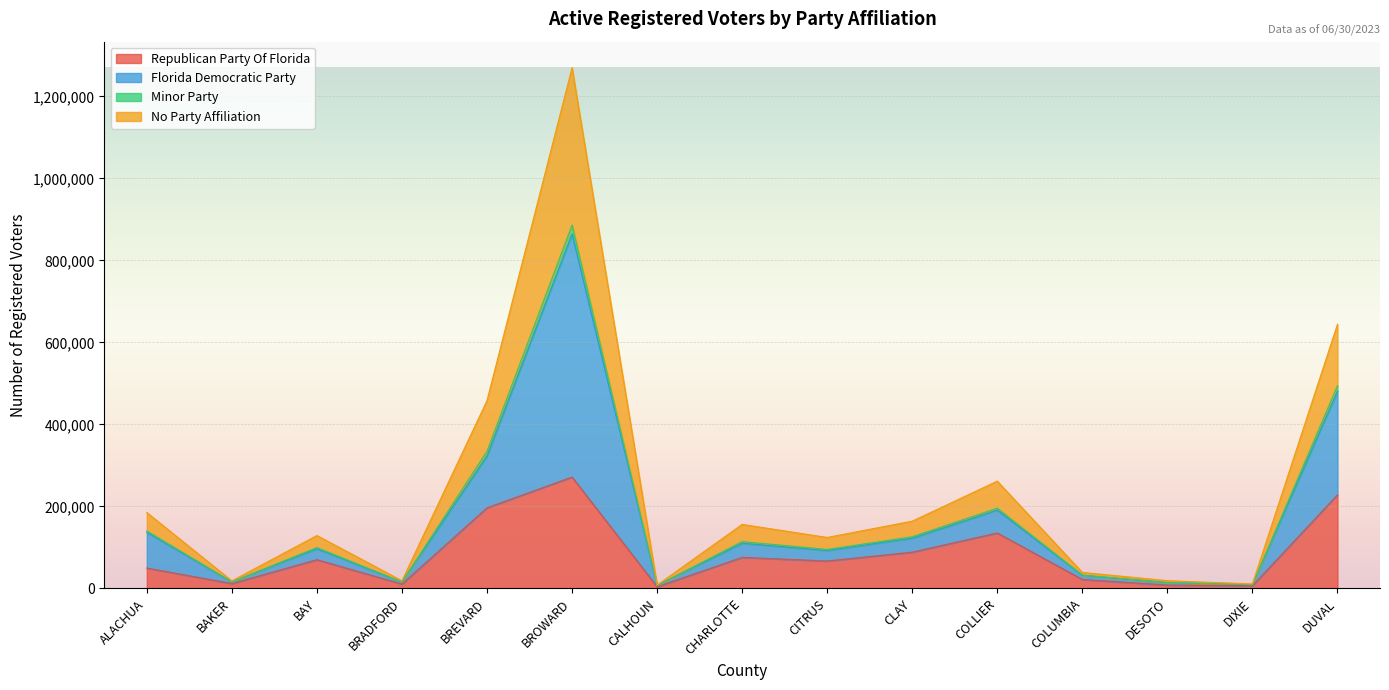

Which category has the lowest value in the No Party Affiliation series?

CALHOUN